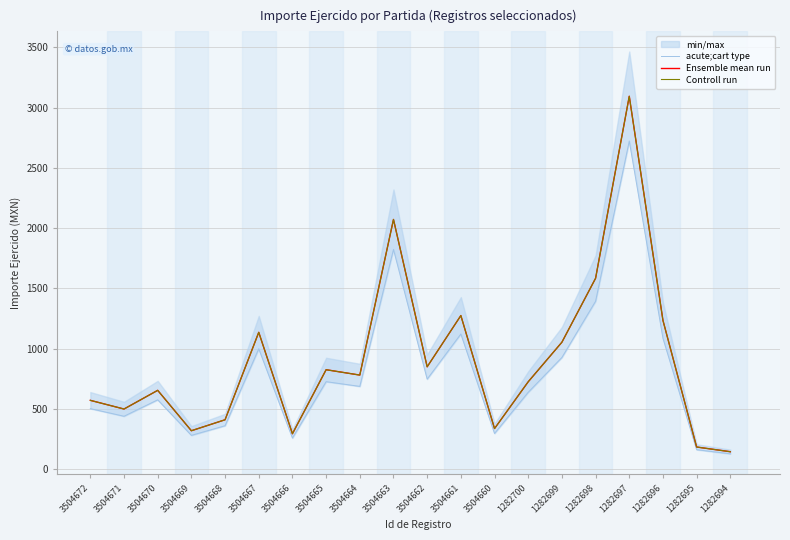

What is the value of the Controll run point at the 7th from the left?

295.0